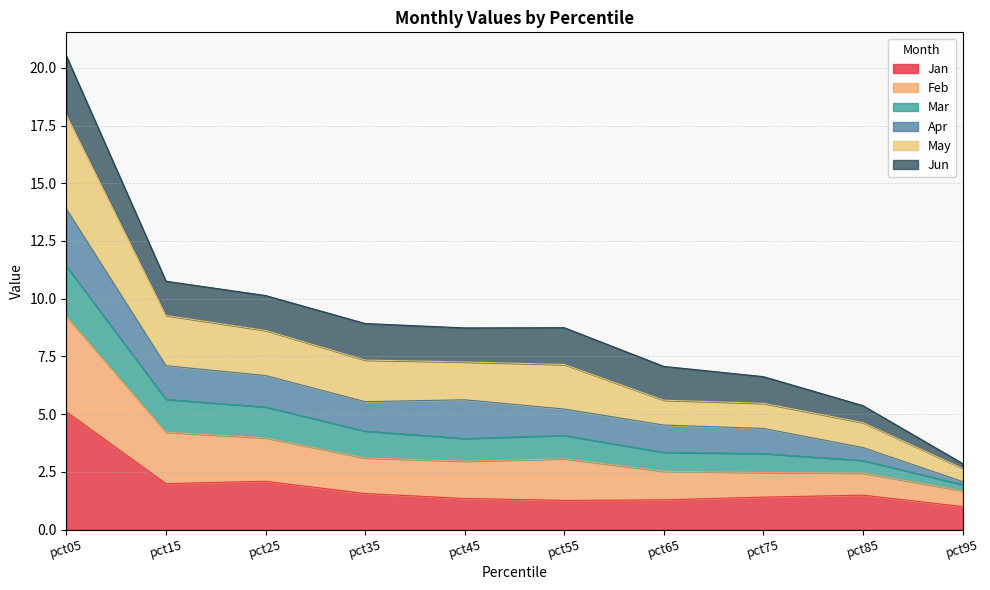

Rank the categories by Jan value from highest to lowest.

pct05, pct25, pct15, pct35, pct85, pct75, pct45, pct65, pct55, pct95